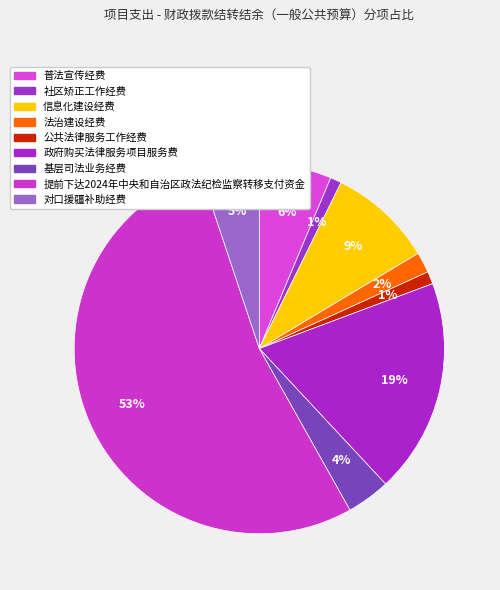

How many segments does this pie chart have?

9